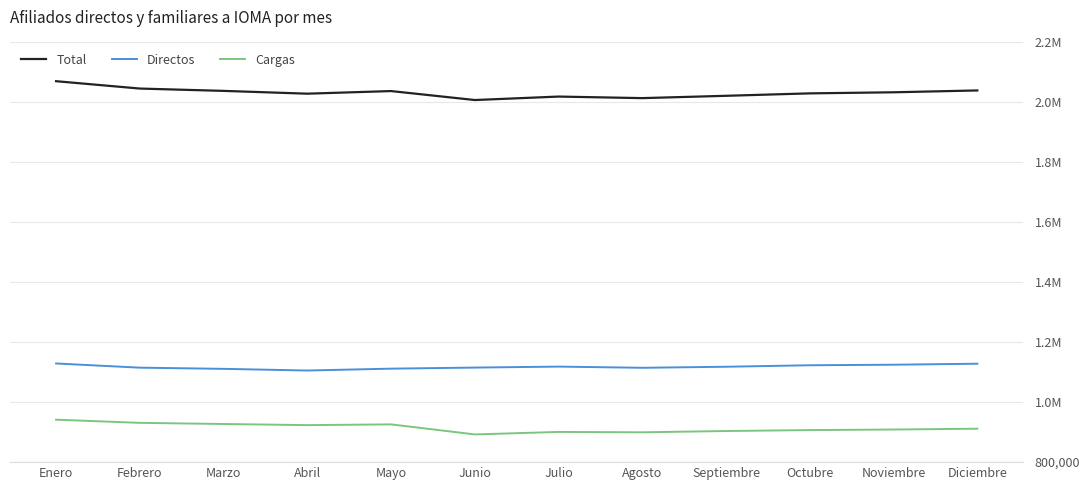

At which category is the sum across all series the highest?

Enero